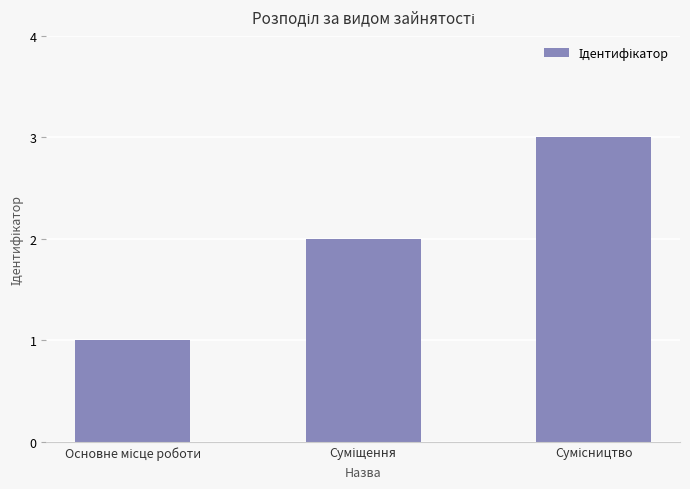

What is the maximum value shown in the chart?

3